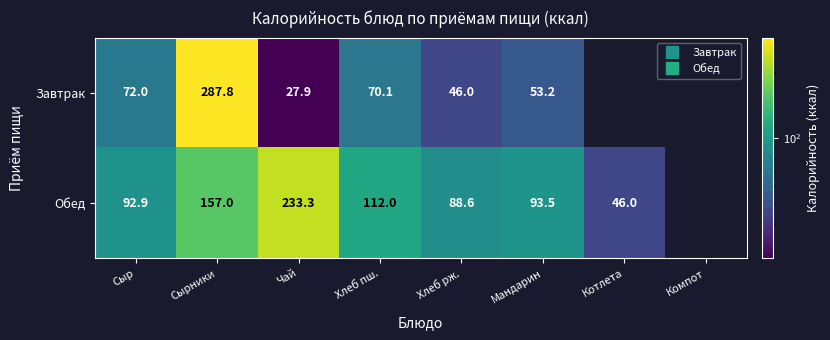

What is the spread (max minus min) of values at Хлеб рж.?

42.6